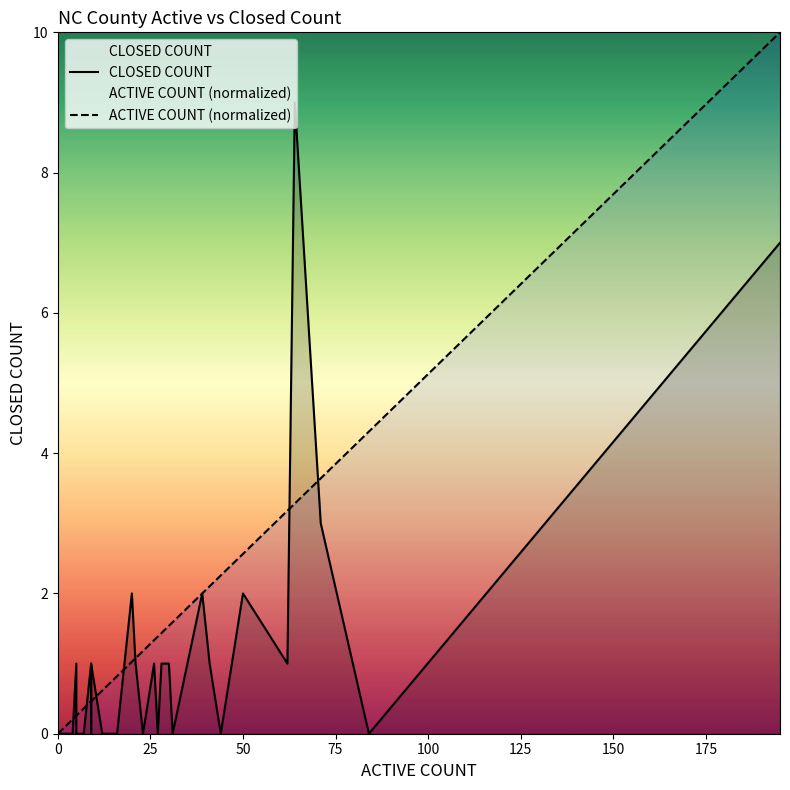

Which series ends up on top after the final intersection of ACTIVE COUNT (normalized) and CLOSED COUNT?

ACTIVE COUNT (normalized)